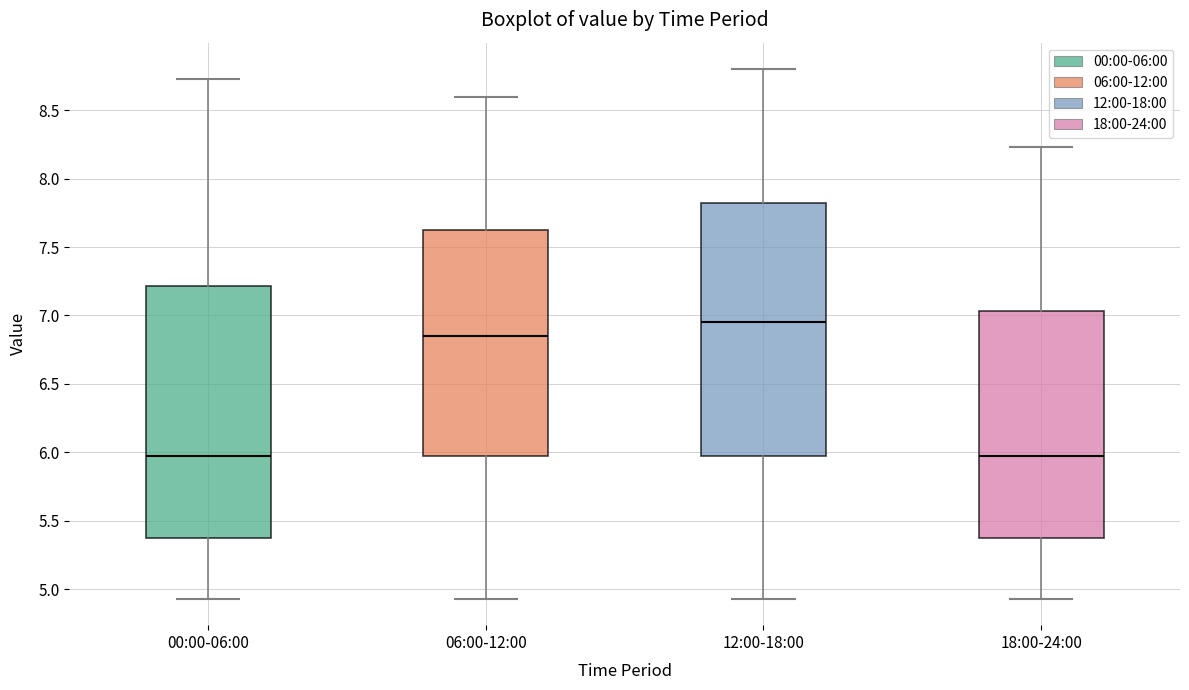

Reading left to right, read every box against the y-axis: the position of its median line, the range the box covers, and the ends of its whiskers. The values are not printed on the chart, so give them approximately, as read against the axis.

00:00-06:00: median 6.00, box 5.40 to 7.20, whiskers 4.95 to 8.75
06:00-12:00: median 6.85, box 6.00 to 7.65, whiskers 4.95 to 8.60
12:00-18:00: median 6.95, box 6.00 to 7.85, whiskers 4.95 to 8.80
18:00-24:00: median 6.00, box 5.40 to 7.05, whiskers 4.95 to 8.25